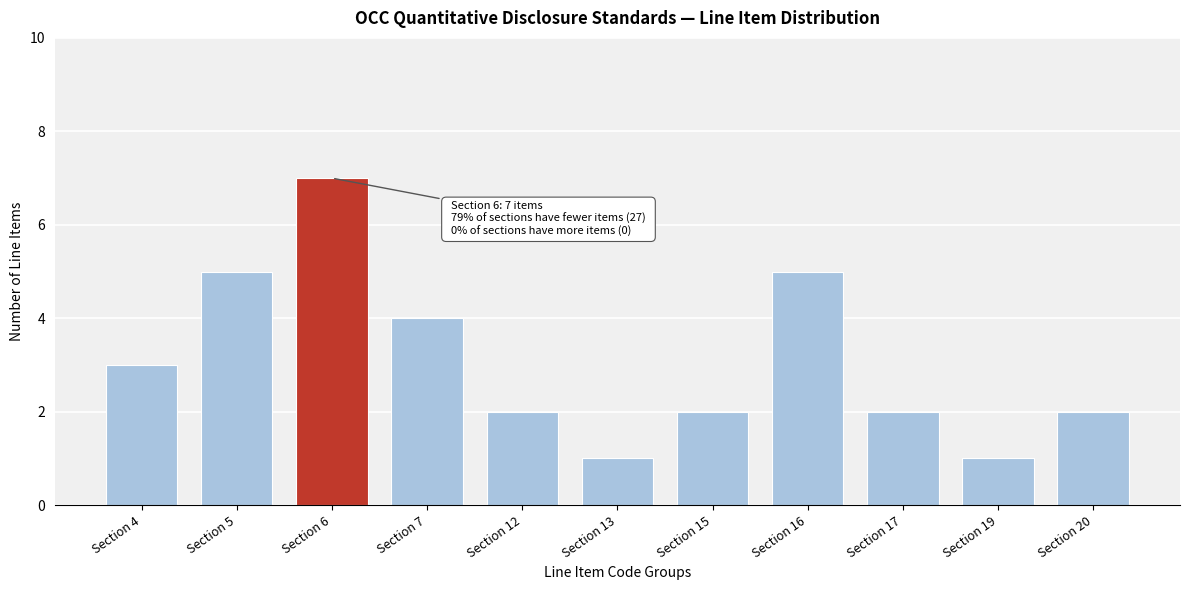

Reading right to left, transcribe all the data shown in this chart.

2	1	2	5	2	1	2	4	7	5	3